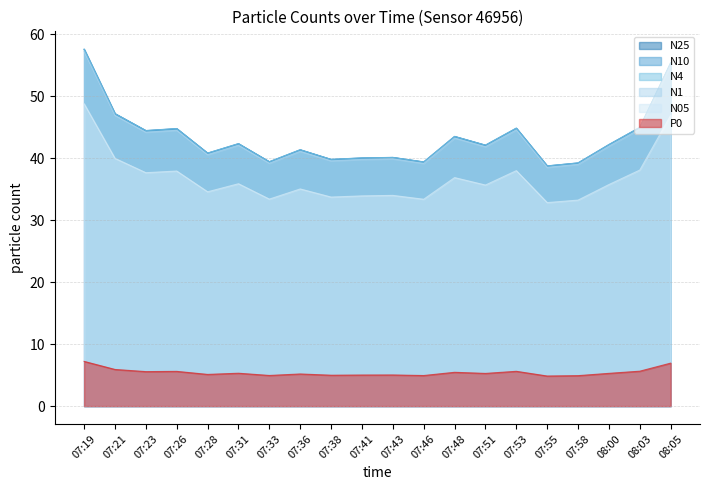

Is it true that N05 equals 37.6 at 07:23?

True